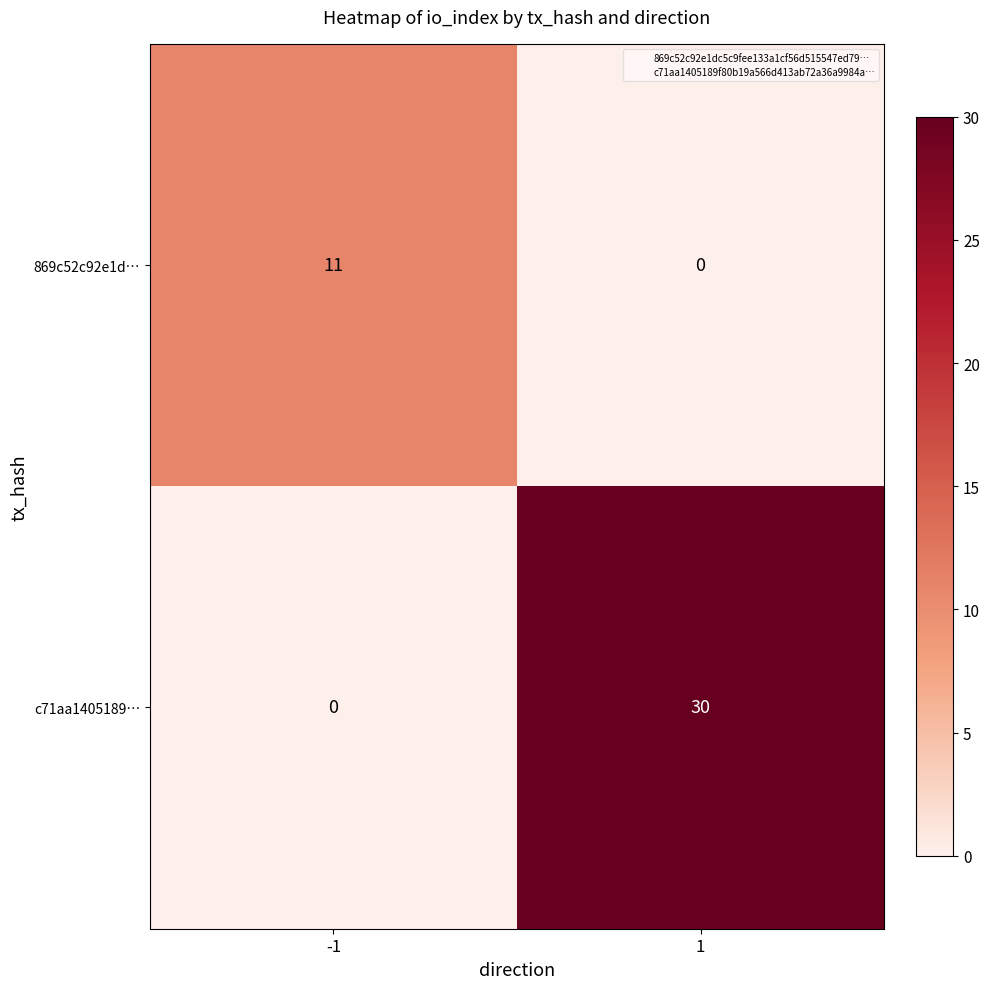

What is the highest value of the 869c52c92e1d… series?

11